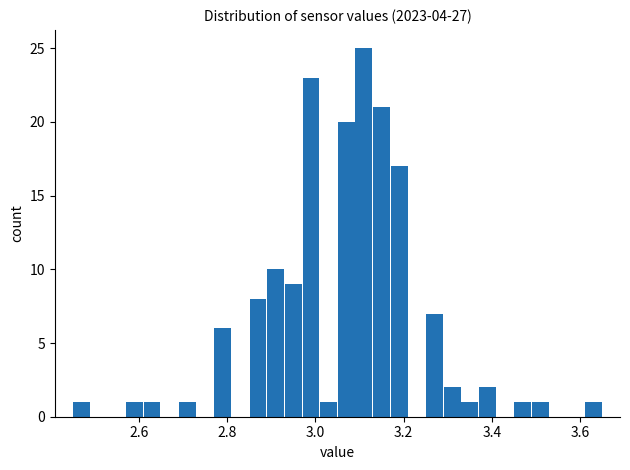

Read against the x-axis, roughly where is the centre of the tallest bar?

3.12